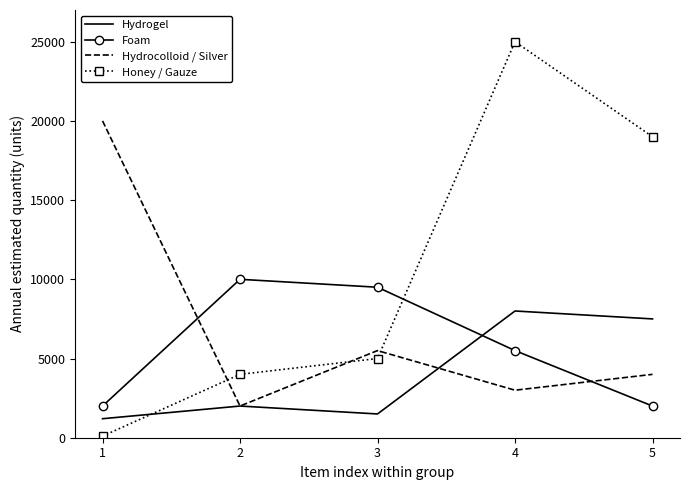

Which label corresponds to the smallest value in the chart?

1